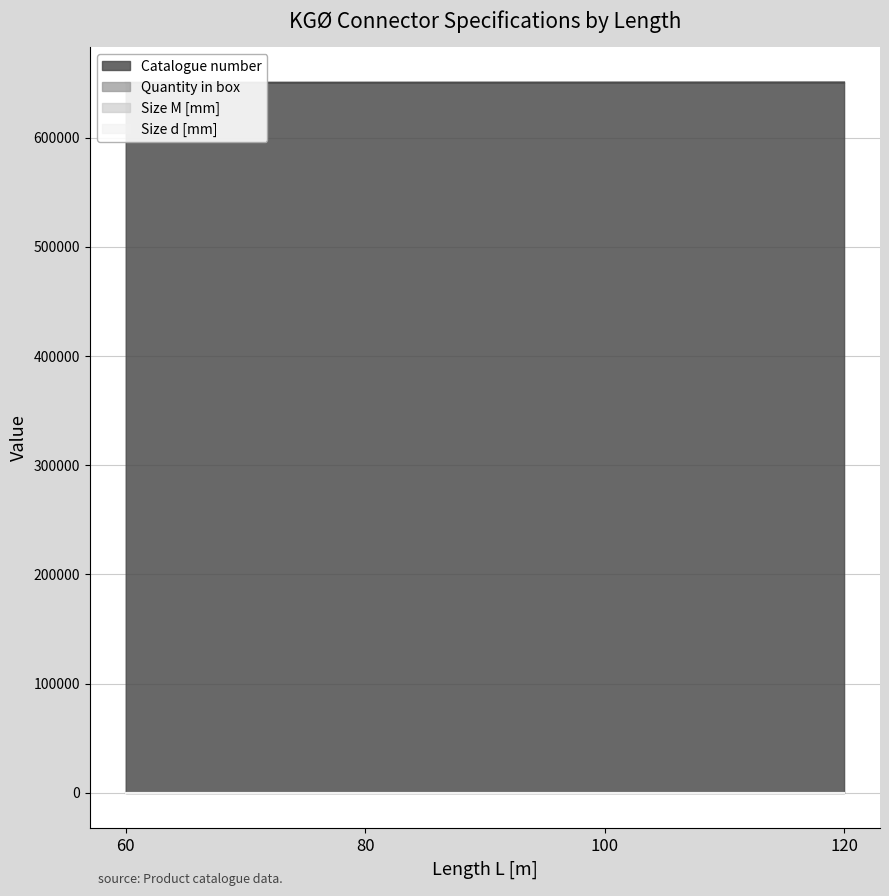

What is the sum of the Size d [mm] values at 60 and 80?

24